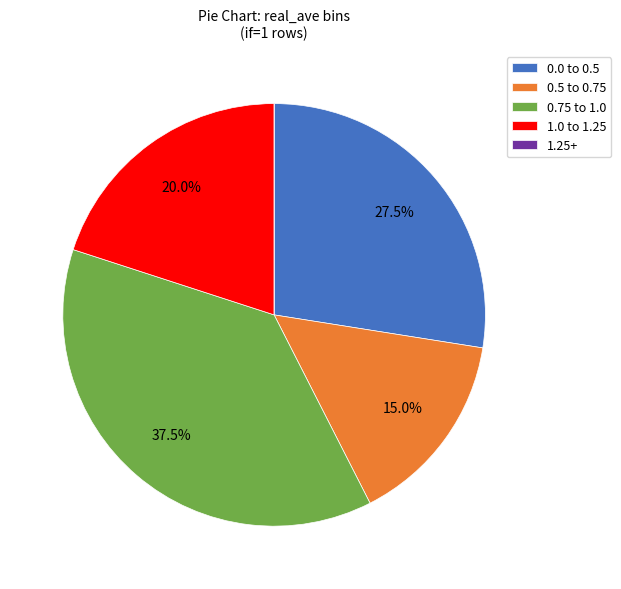

Is the sum of 1.0 to 1.25 and 0.5 to 0.75 greater than half?

No